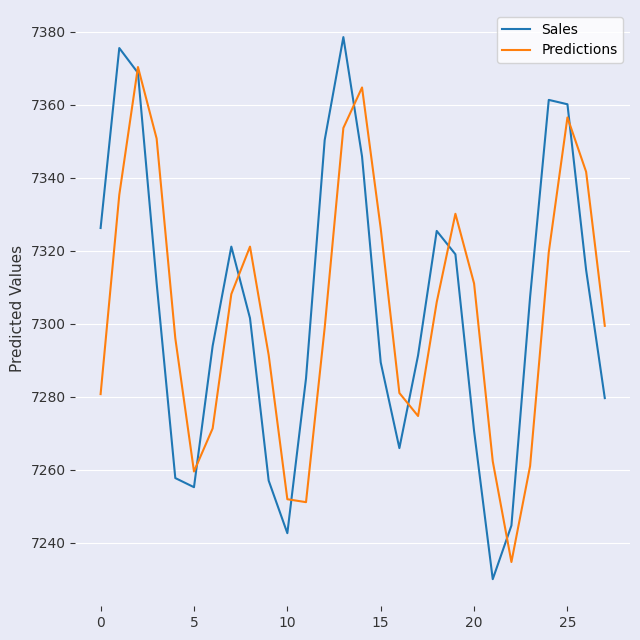

True or false: Predictions has more than 1 interior local peaks.

True